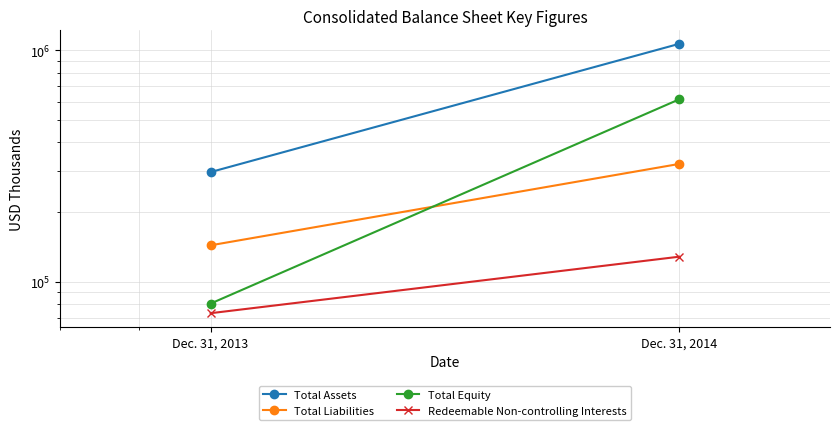

At Dec. 31, 2013, list the series in order from smallest to largest.

Redeemable Non-controlling Interests, Total Equity, Total Liabilities, Total Assets